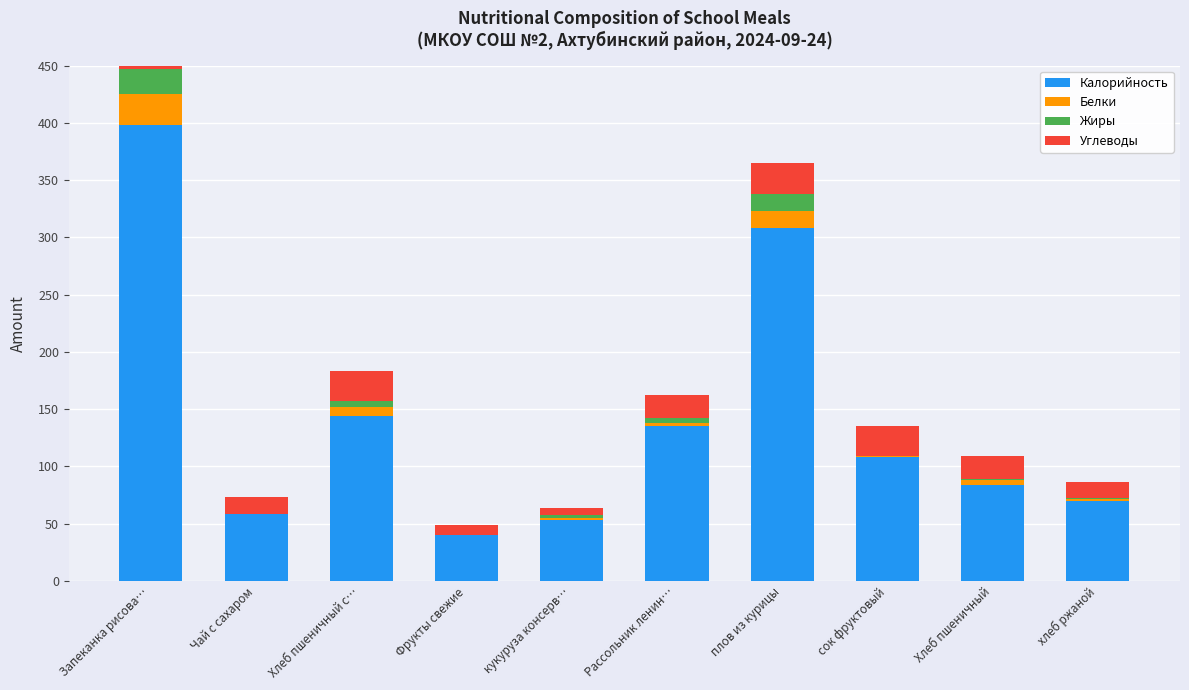

Does the chart contain any negative values?

No